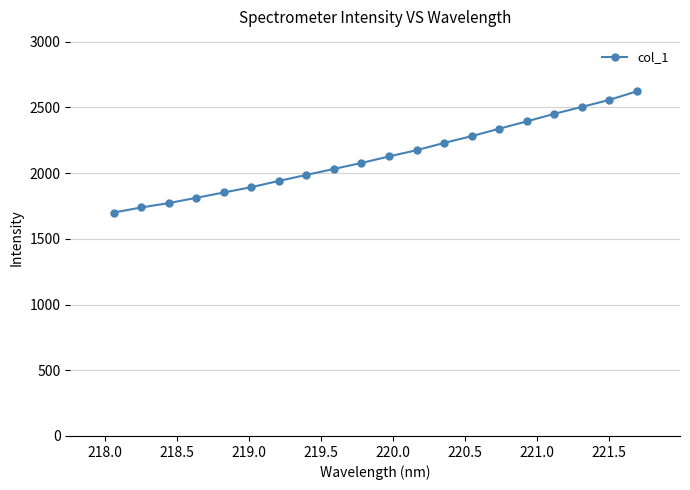

What is the minimum value shown in the chart?

1700.1